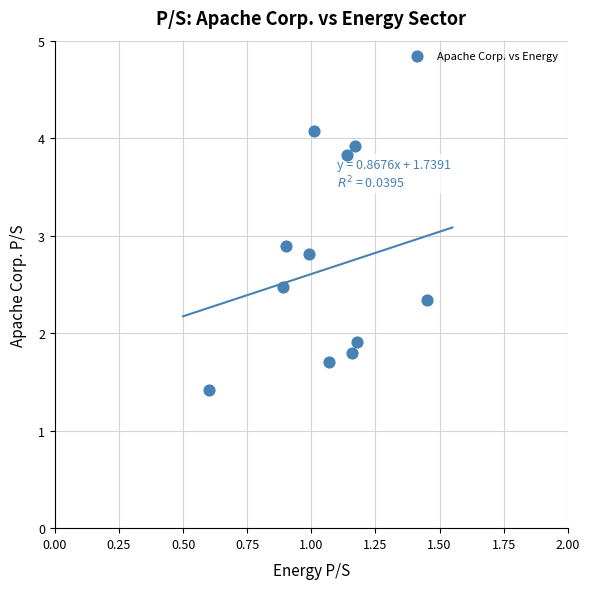

What is the average X value?

1.1